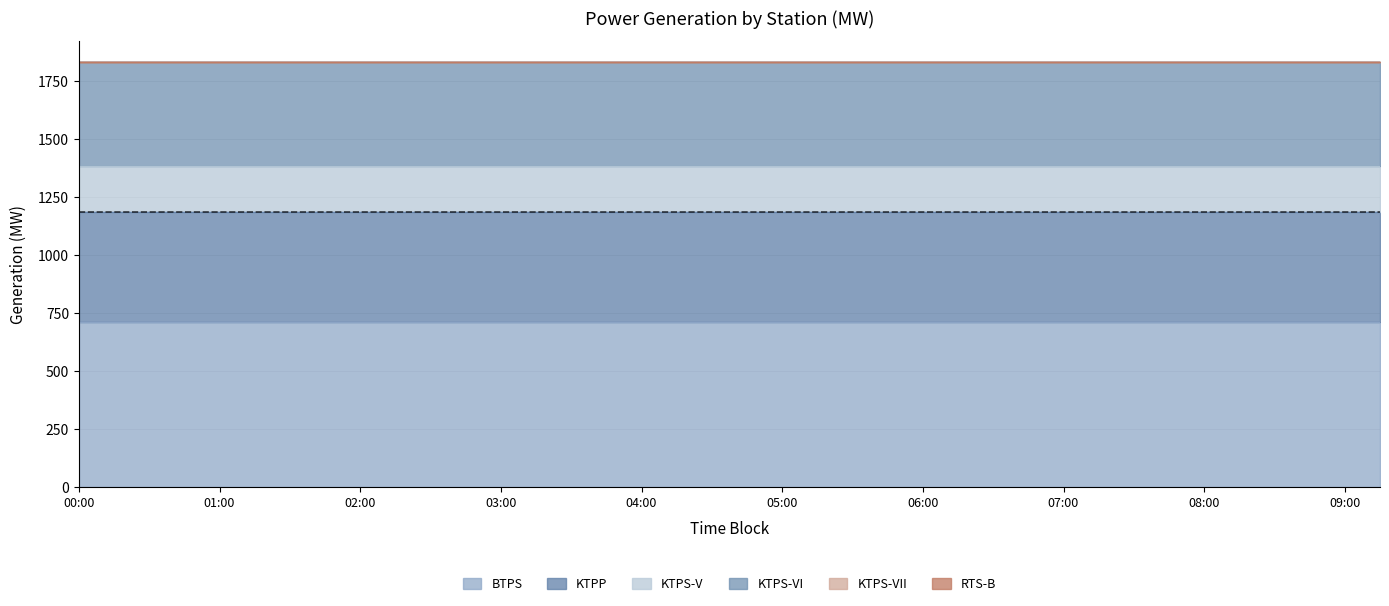

What is the difference between the highest and lowest values at 09:15?

710